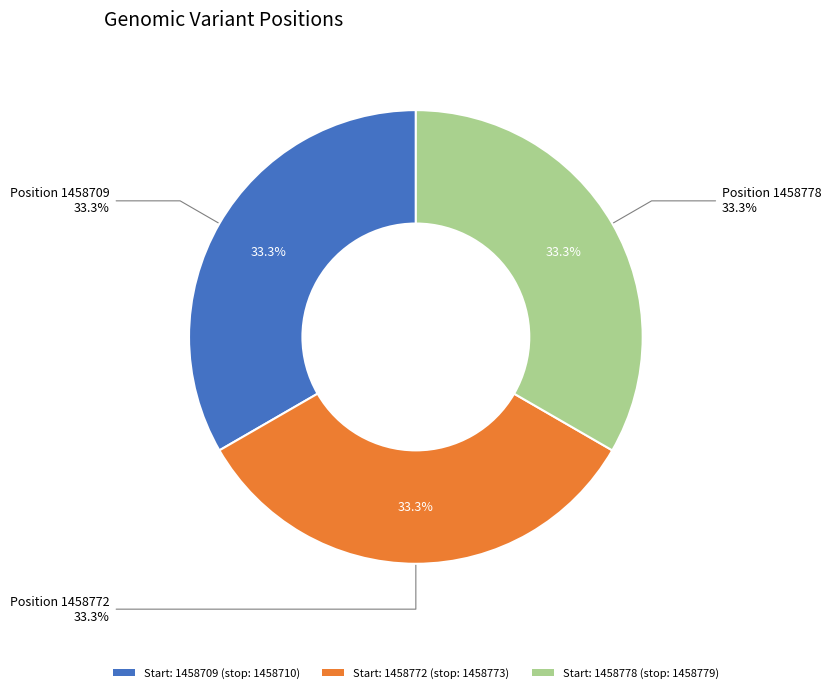

Is 1458709 the majority of the pie?

No